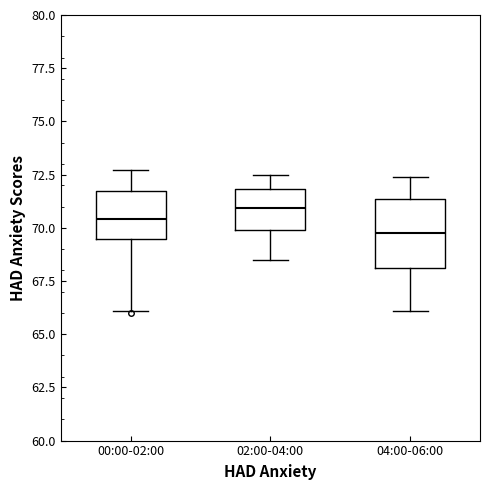

Where does the lower whisker of the box for 00:00-02:00 end on the y-axis? The values are not printed on the chart, so give them approximately, as read against the axis.

66.0